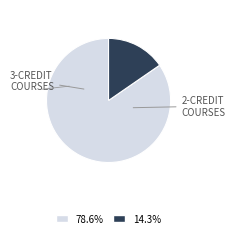

Is there any slice that represents more than half of the pie?

Yes